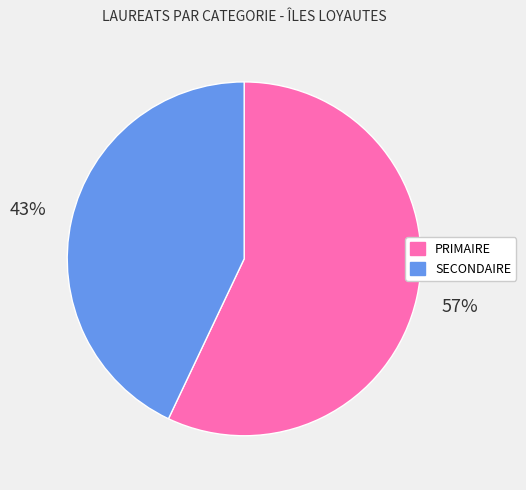

What percentage is the SECONDAIRE slice, to the nearest percent?

43%